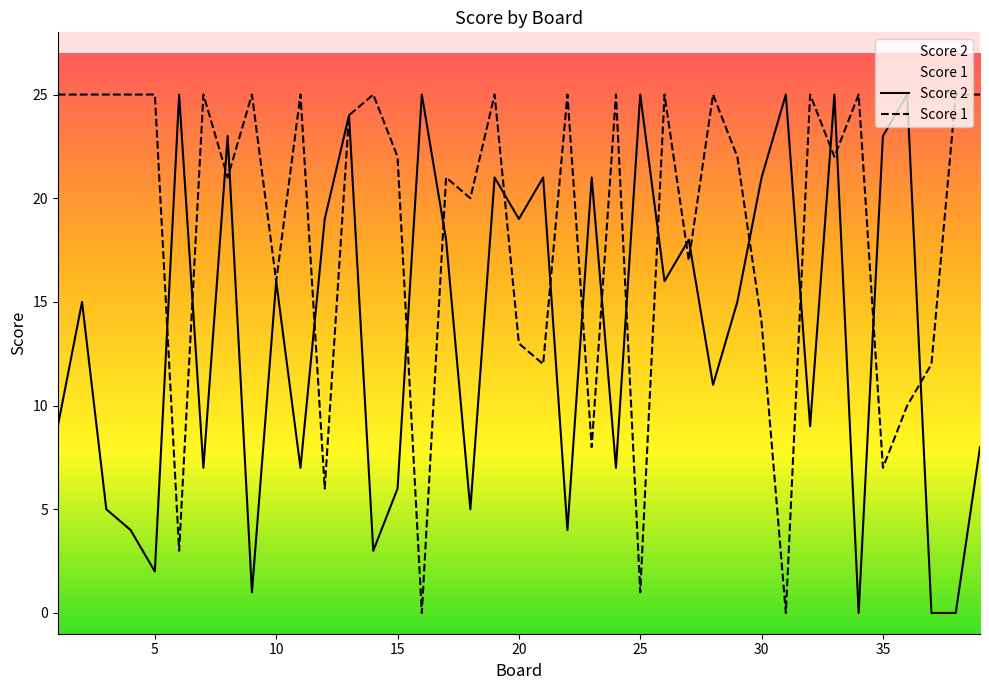

Does the chart have visible grid lines?

No